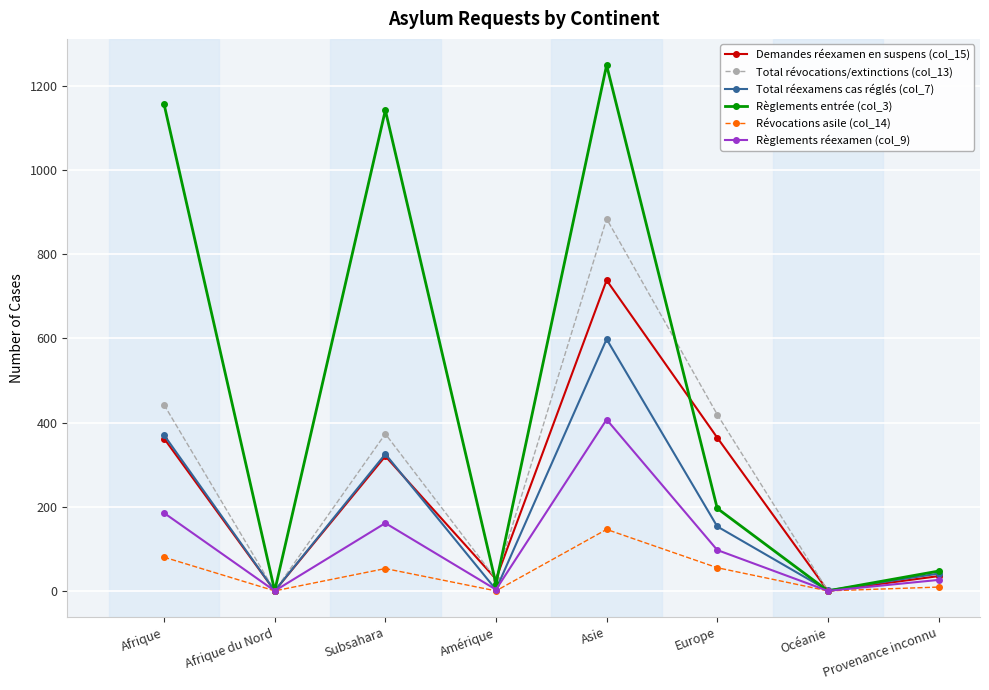

How many values in the Total réexamens cas réglés (col_7) series are below 153?

4